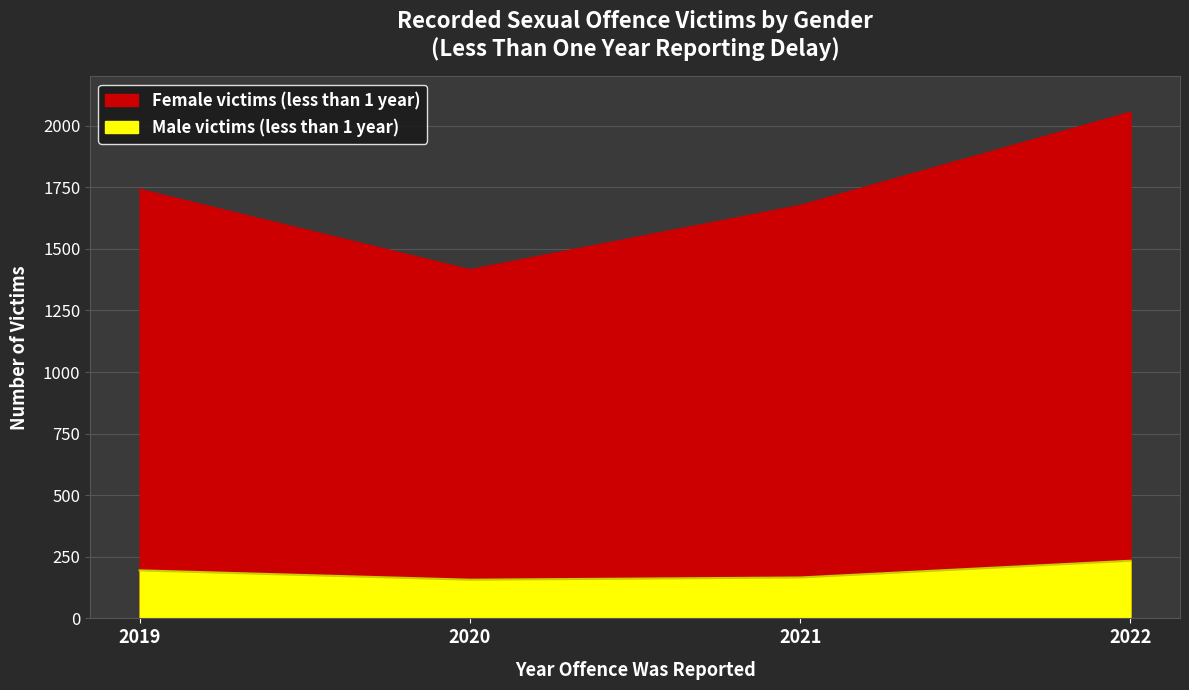

The value of Male victims (less than 1 year) at 2020 is 157. True or false?

True